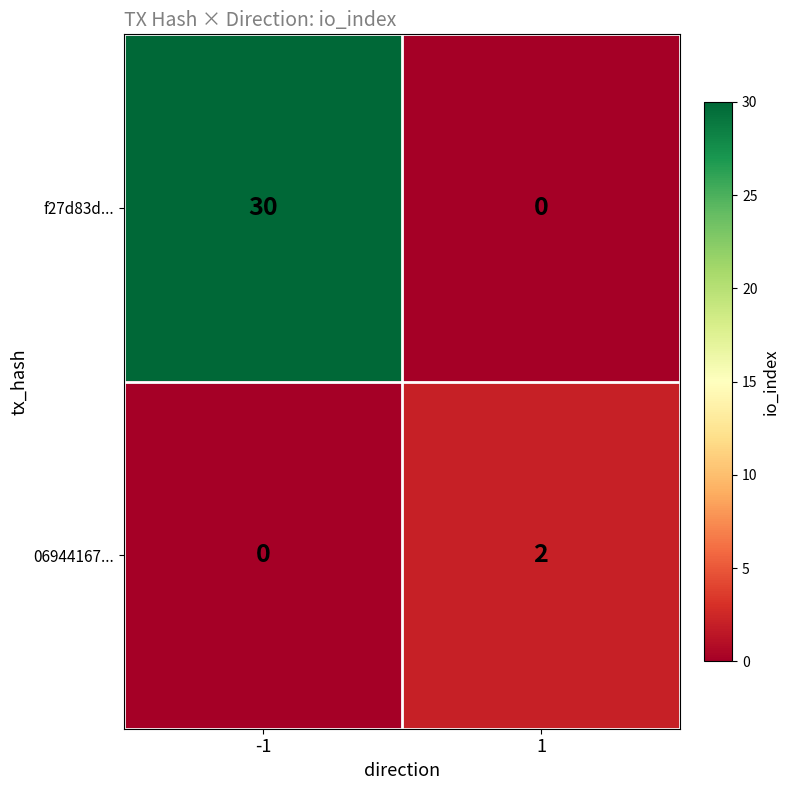

Rank the series by their maximum value, from highest to lowest.

f27d83d..., 06944167...